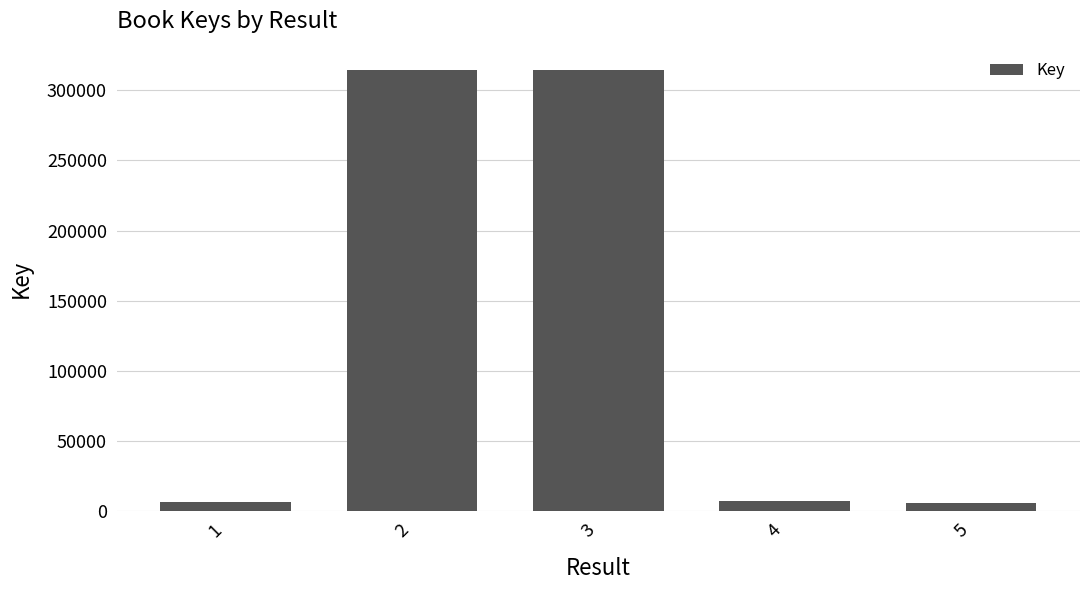

True or false: the data shows 314907 at 3.

True